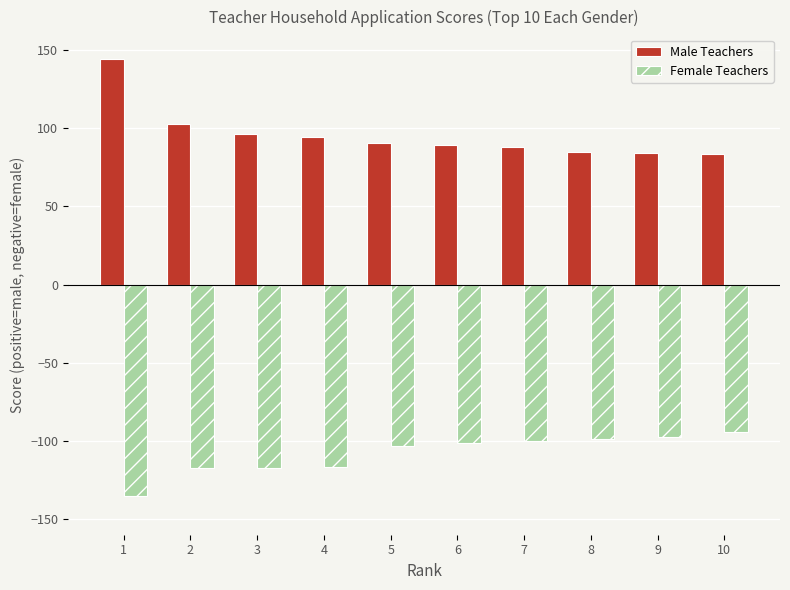

Rank the series at 10 from lowest to highest value.

Female Teachers, Male Teachers